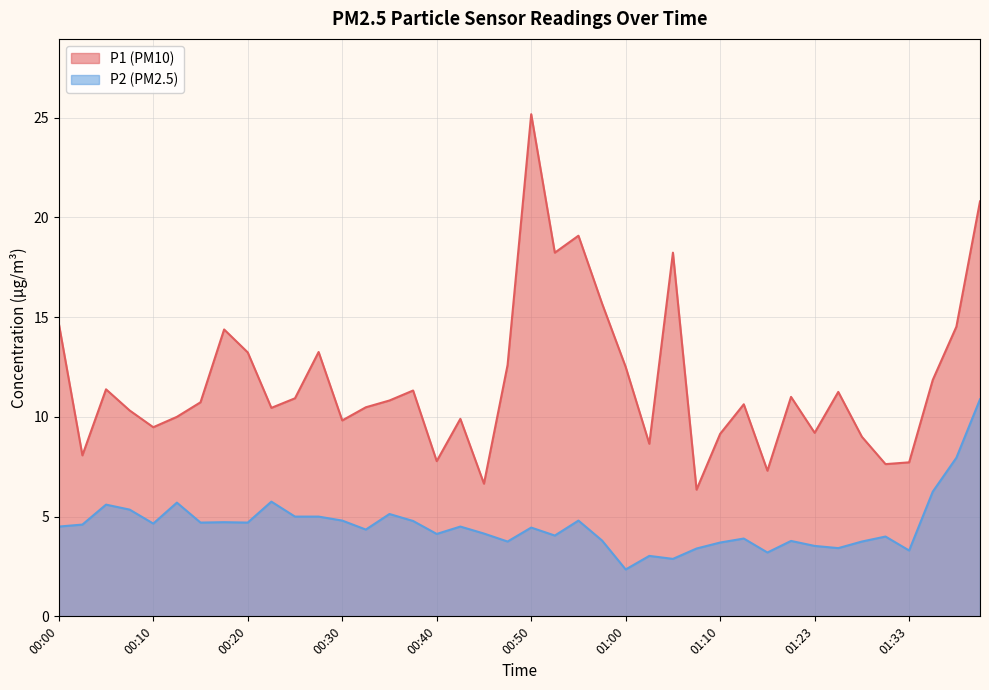

What is the minimum value for P1?

6.3